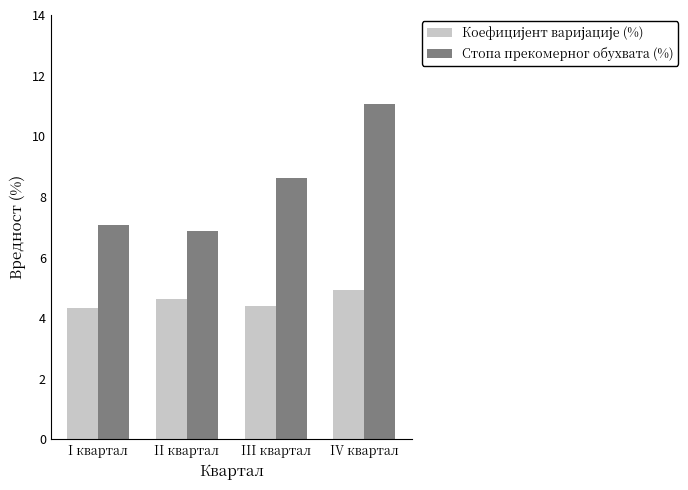

What is the greatest value displayed?

11.1